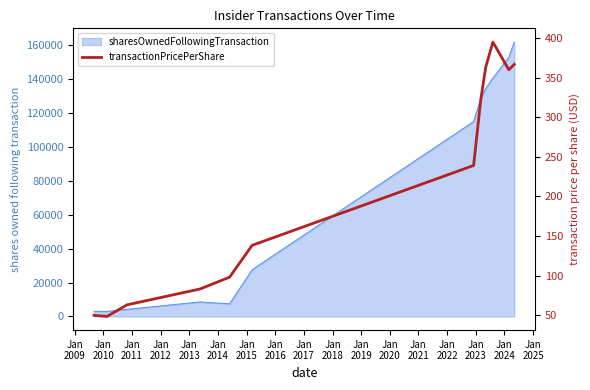

Approximately how many times larger is the value at Jan
2016 compared to Jan
2009?

7.5